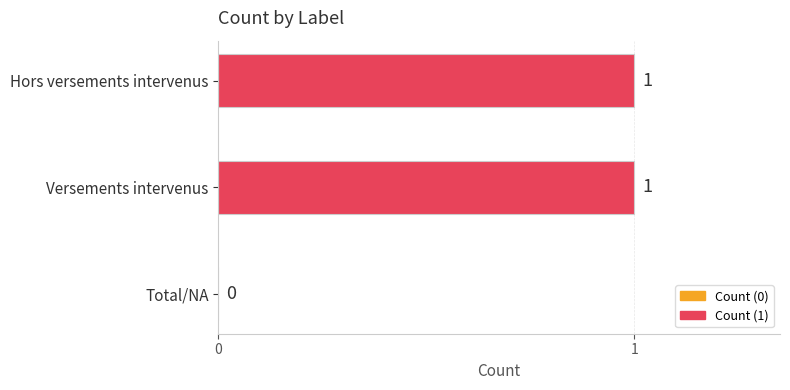

What is the average value?

1